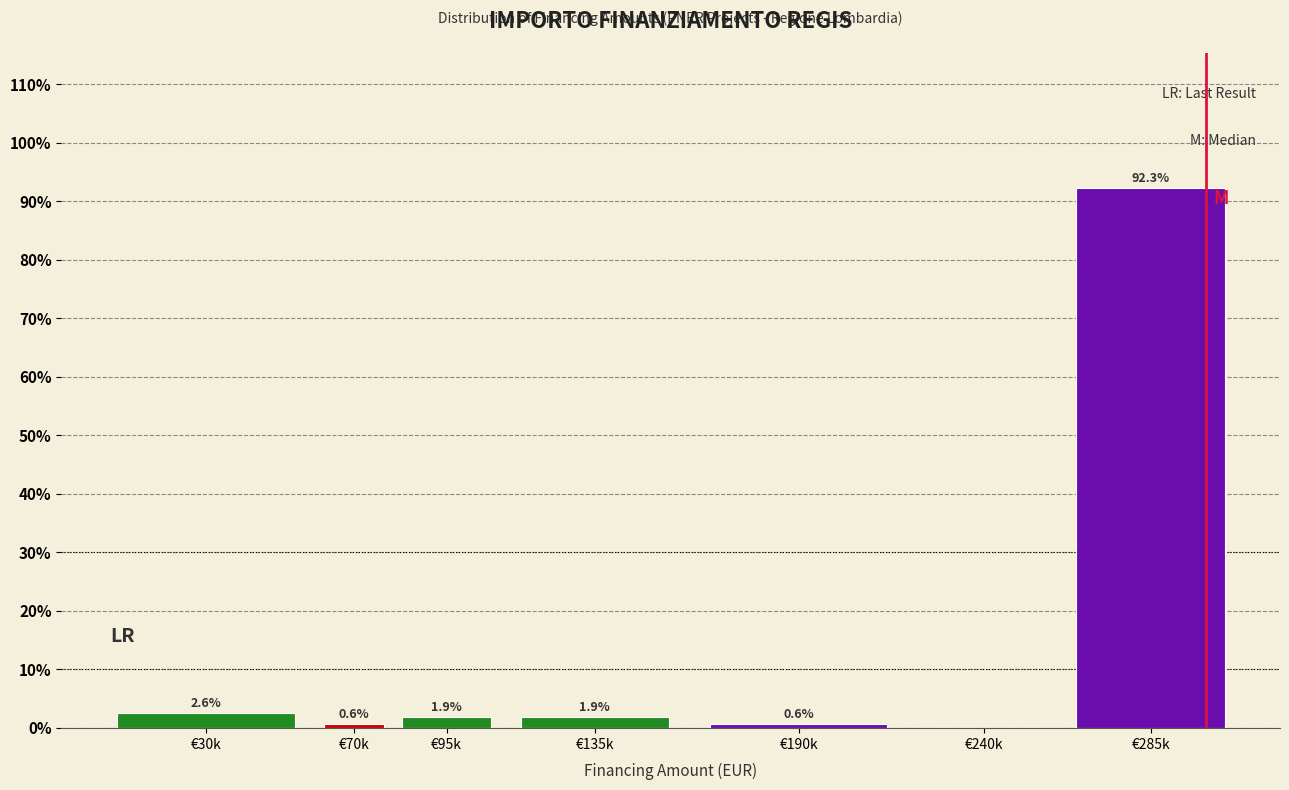

Reading left to right, transcribe all the data shown in this chart.

€30k=2.6	€70k=0.6	€95k=1.9	€135k=1.9	€190k=0.6	€240k=0.0	€285k=92.3